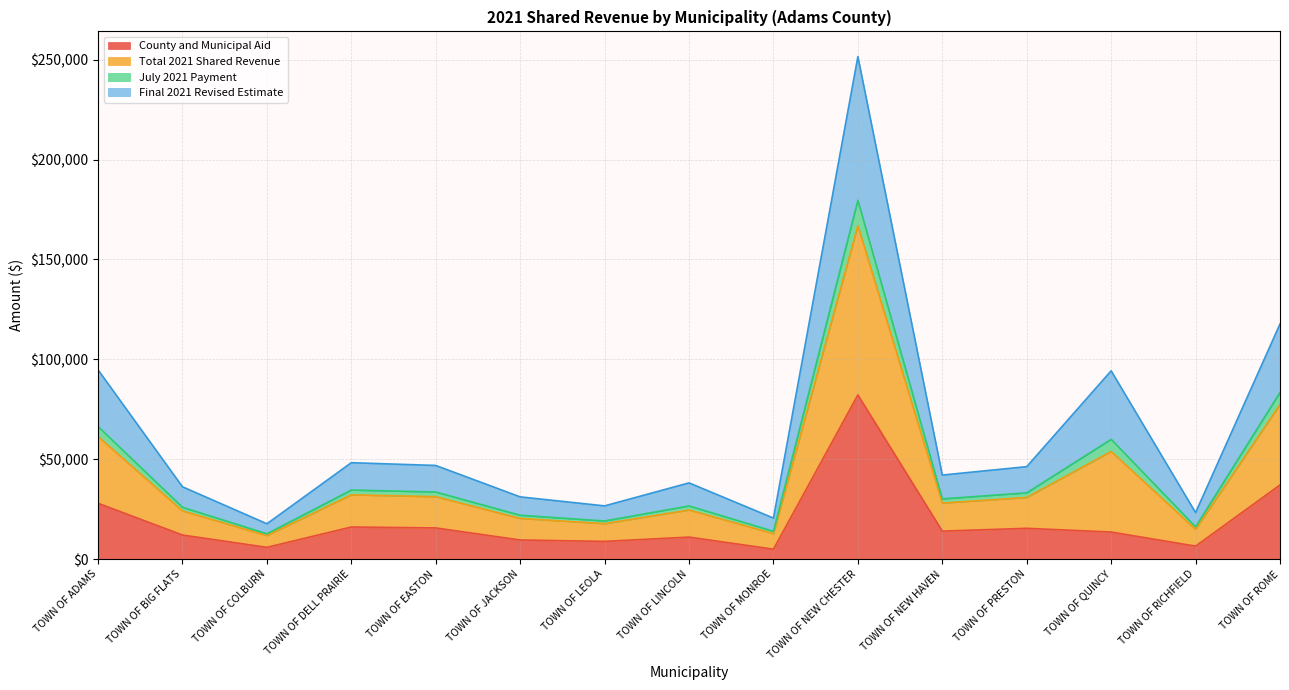

Reading left to right, extract all data points from this chart.

County and Municipal Aid: TOWN OF ADAMS=27973.1	TOWN OF BIG FLATS=12075.4	TOWN OF COLBURN=5904.5	TOWN OF DELL PRAIRIE=16093.8	TOWN OF EASTON=15632.8	TOWN OF JACKSON=9593.6	TOWN OF LEOLA=8889.0	TOWN OF LINCOLN=11031.6	TOWN OF MONROE=4990.1	TOWN OF NEW CHESTER=82241.1	TOWN OF NEW HAVEN=14031.7	TOWN OF PRESTON=15435.1	TOWN OF QUINCY=13574.7	TOWN OF RICHFIELD=6516.6	TOWN OF ROME=37125.4
Total 2021 Shared Revenue: TOWN OF ADAMS=94753.5	TOWN OF BIG FLATS=36226.1	TOWN OF COLBURN=17713.6	TOWN OF DELL PRAIRIE=48281.4	TOWN OF EASTON=46898.3	TOWN OF JACKSON=31168.6	TOWN OF LEOLA=26667.1	TOWN OF LINCOLN=38176.6	TOWN OF MONROE=20558.4	TOWN OF NEW CHESTER=251592.7	TOWN OF NEW HAVEN=42095.0	TOWN OF PRESTON=46305.8	TOWN OF QUINCY=94283.4	TOWN OF RICHFIELD=23307.5	TOWN OF ROME=117710.9
July 2021 Payment: TOWN OF ADAMS=66374.9	TOWN OF BIG FLATS=25962.0	TOWN OF COLBURN=12694.8	TOWN OF DELL PRAIRIE=34601.7	TOWN OF EASTON=33610.5	TOWN OF JACKSON=21976.8	TOWN OF LEOLA=19111.4	TOWN OF LINCOLN=26642.2	TOWN OF MONROE=13937.4	TOWN OF NEW CHESTER=179615.2	TOWN OF NEW HAVEN=30168.1	TOWN OF PRESTON=33185.8	TOWN OF QUINCY=59978.4	TOWN OF RICHFIELD=16166.4	TOWN OF ROME=83446.2
Final 2021 Revised Estimate: TOWN OF ADAMS=61363.3	TOWN OF BIG FLATS=24150.7	TOWN OF COLBURN=11809.1	TOWN OF DELL PRAIRIE=32187.6	TOWN OF EASTON=31265.5	TOWN OF JACKSON=20381.1	TOWN OF LEOLA=17778.0	TOWN OF LINCOLN=24604.1	TOWN OF MONROE=12774.3	TOWN OF NEW CHESTER=166916.9	TOWN OF NEW HAVEN=28063.3	TOWN OF PRESTON=30870.5	TOWN OF QUINCY=53929.1	TOWN OF RICHFIELD=14912.1	TOWN OF ROME=77418.1